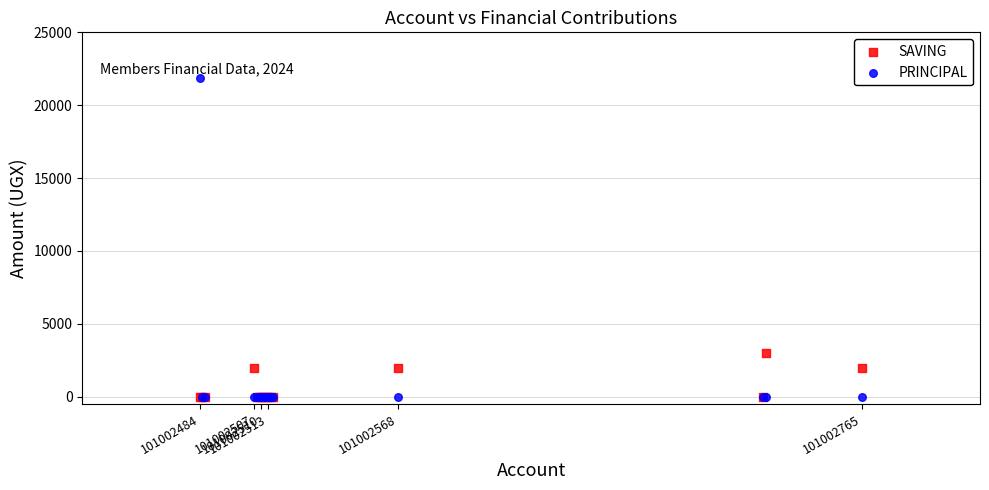

Across all series, what Y value is closest to 10950?

3000